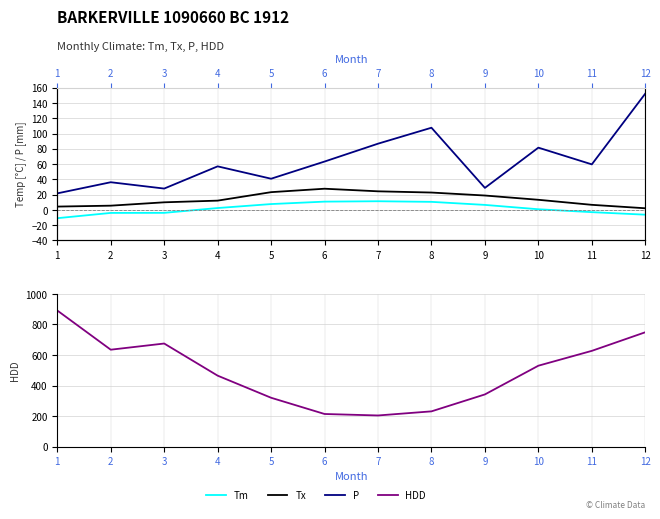

List the labels in order of Tx value, smallest first.

12, 1, 2, 11, 3, 4, 10, 9, 8, 5, 7, 6